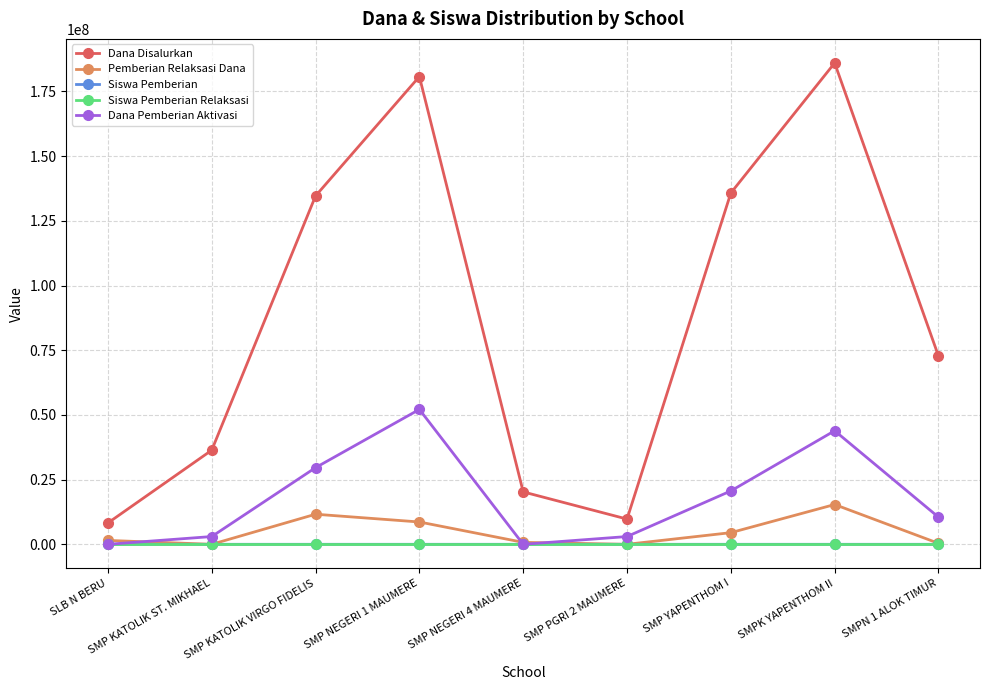

True or false: Siswa Pemberian Relaksasi and Siswa Pemberian intersect in this chart.

False